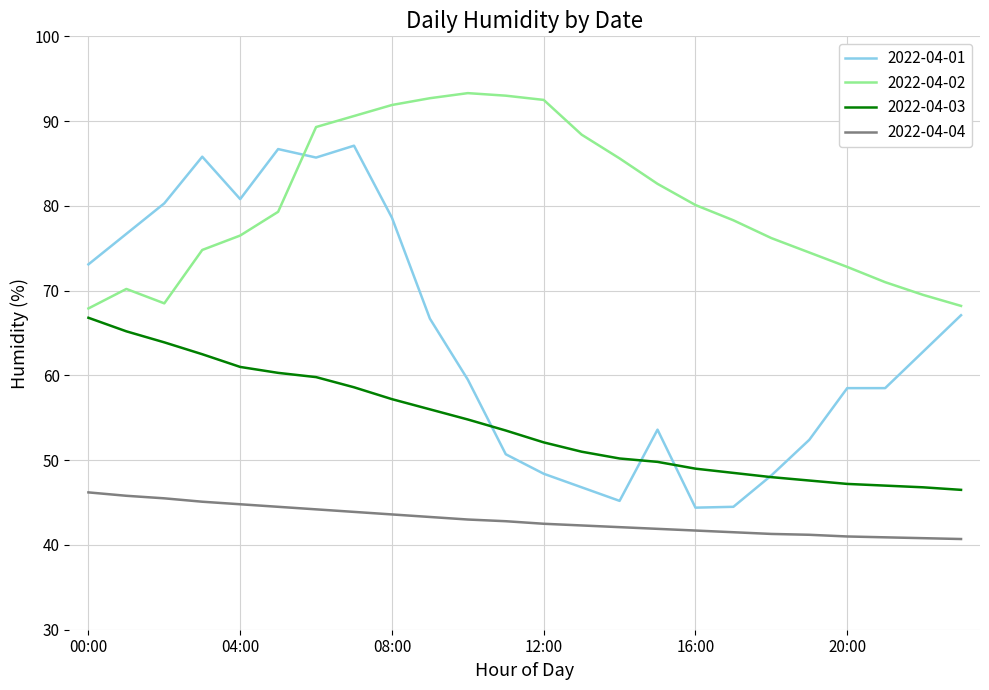

What are all the series names shown in the legend?

2022-04-01, 2022-04-02, 2022-04-03, 2022-04-04